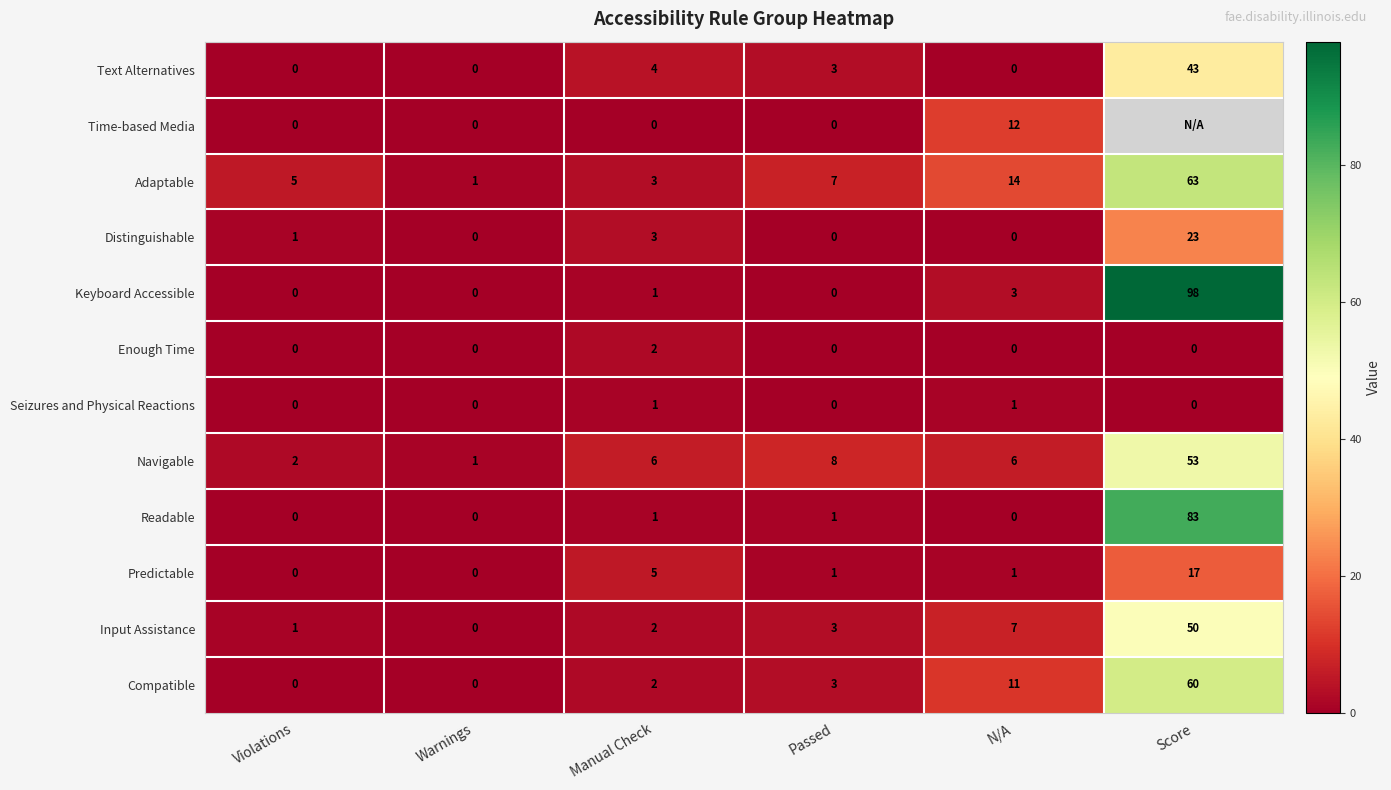

The Adaptable series shows 11 at Passed. True or false?

False